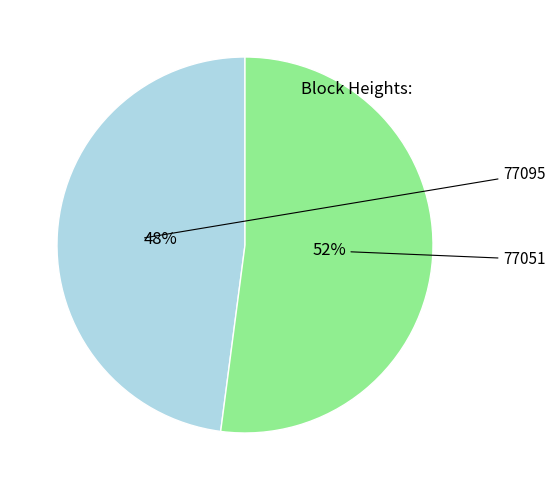

Does any single category account for the majority?

Yes